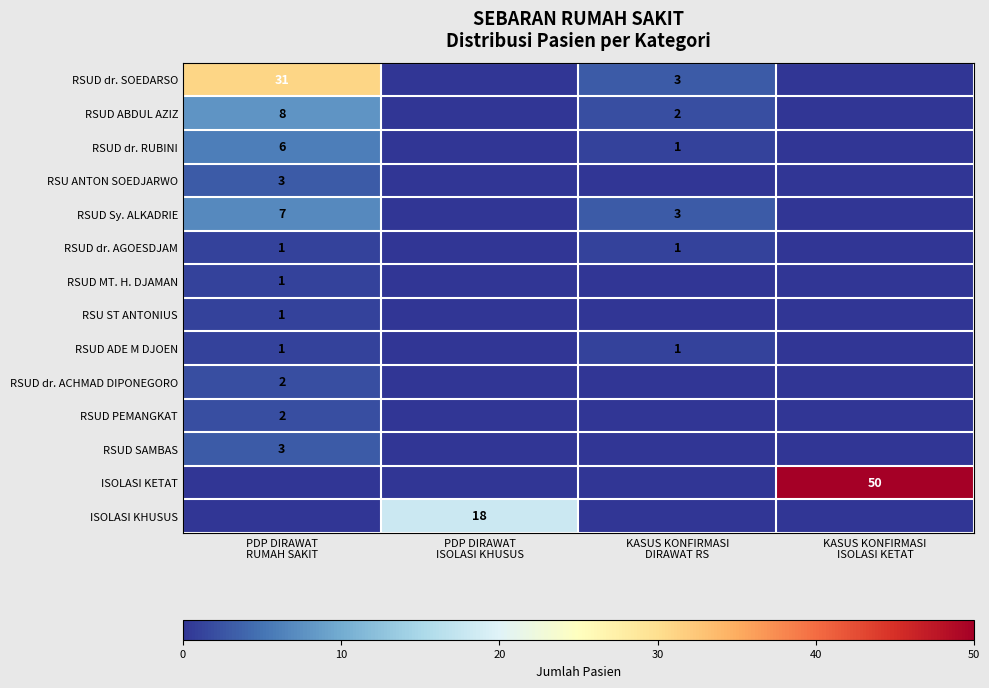

Where is RSUD dr. RUBINI nearest to the value 3?

KASUS KONFIRMASI DIRAWAT RS